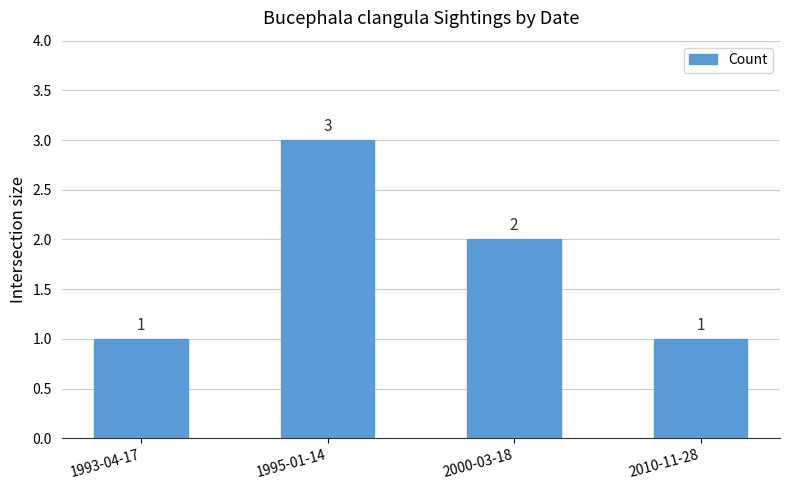

What is the maximum value shown in the chart?

3